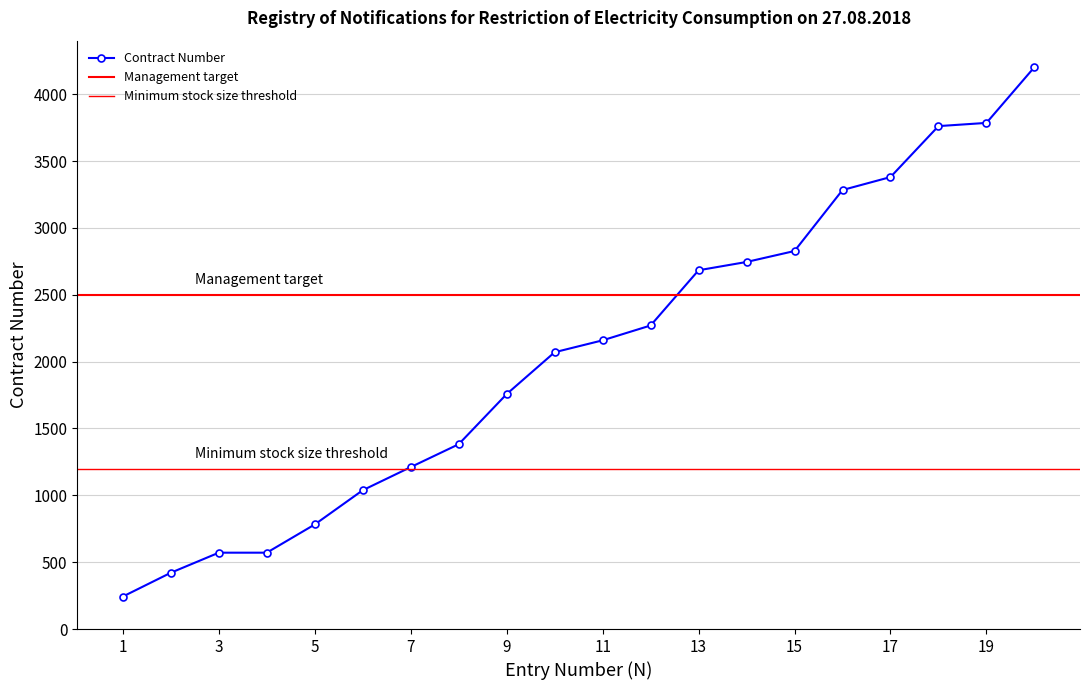

Reading left to right, extract all data points from this chart.

243	421	571	571	782	1038	1211	1382	1757	2070	2159	2270	2683	2745	2827	3283	3380	3761	3785	4202